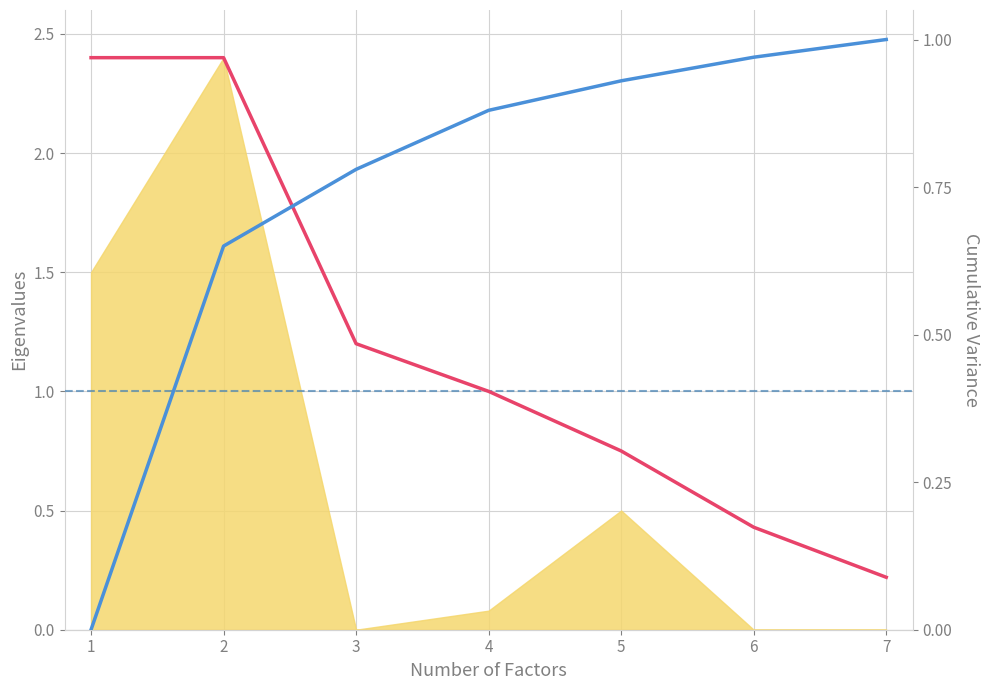

How many times do Eigenvalue and Cumulative Variance cross each other?

1